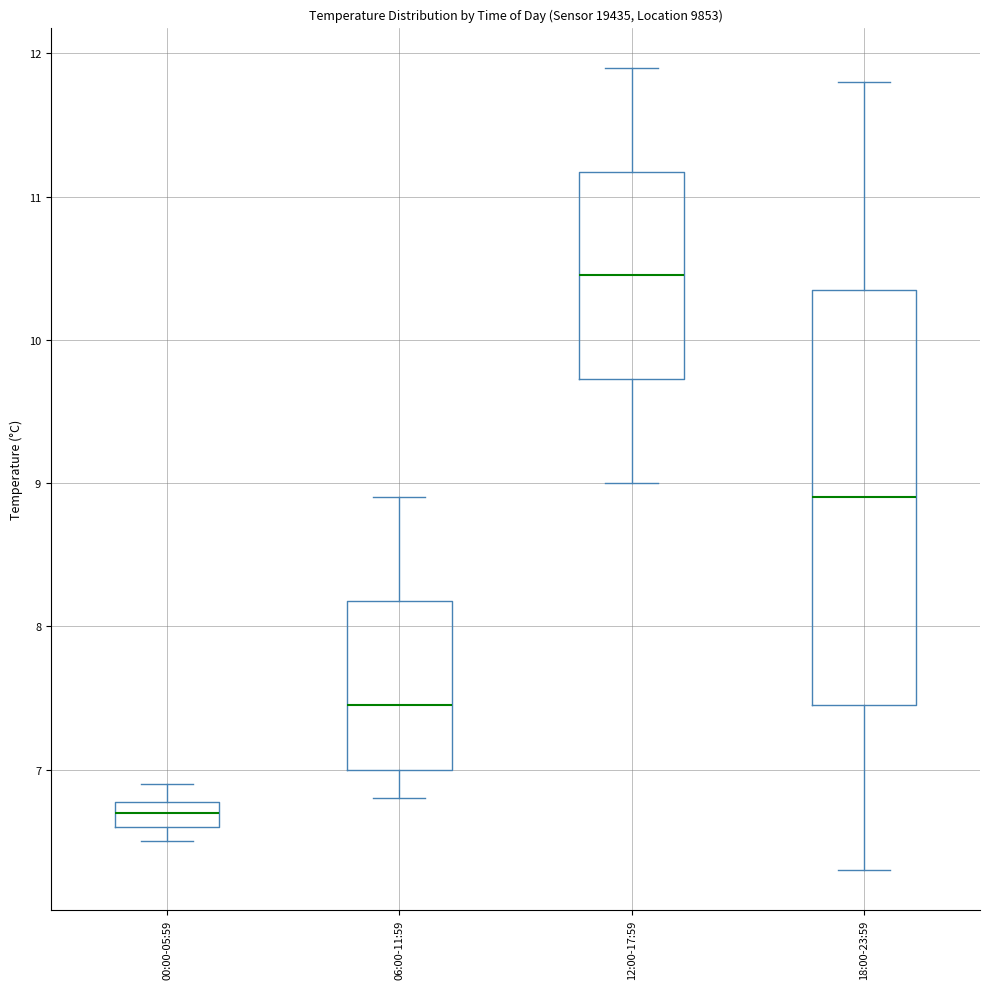

Which box has the lowest median line?

00:00-05:59